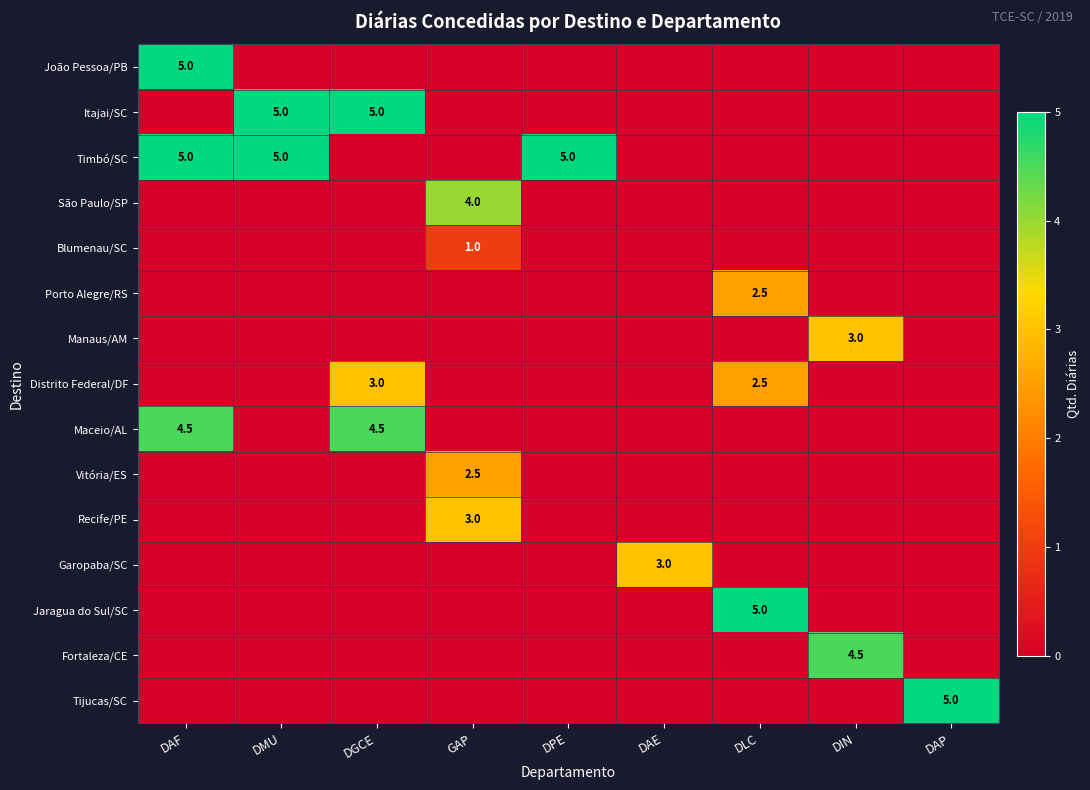

The Timbó/SC series shows 5.0 at DMU. True or false?

True